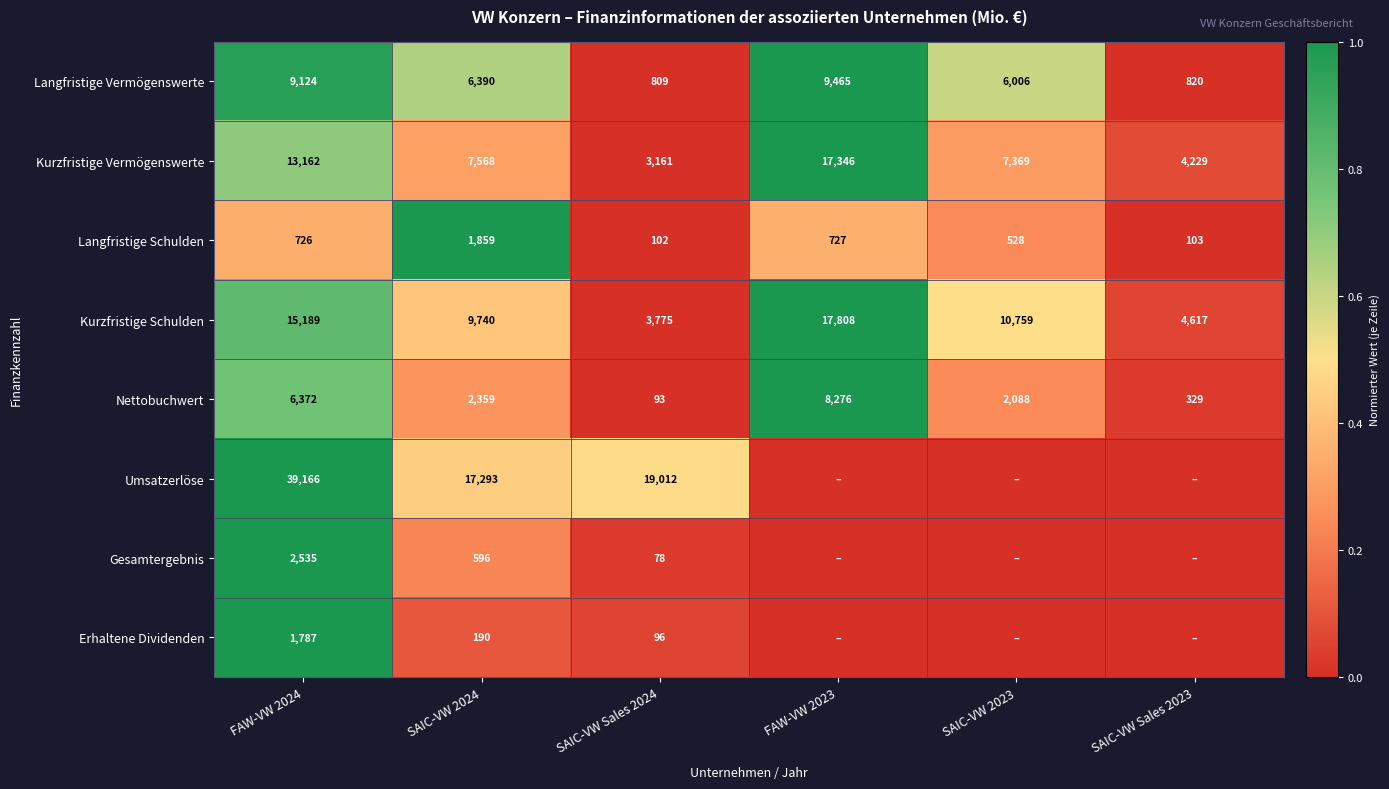

Where is Langfristige Schulden nearest to the value 980?

FAW-VW 2023